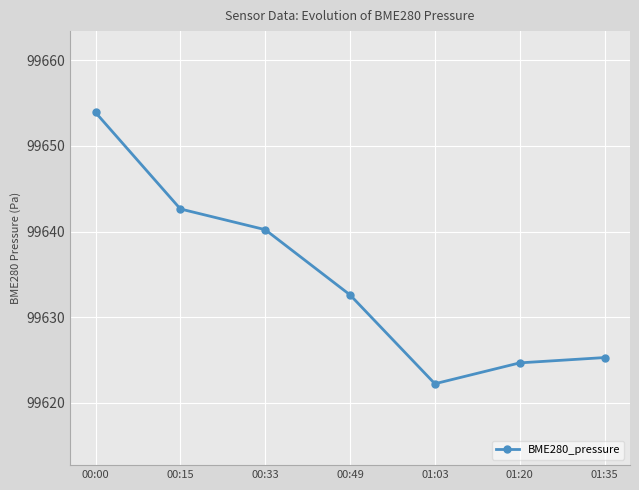

Is it true that the value at 01:35 is 99625.3?

True